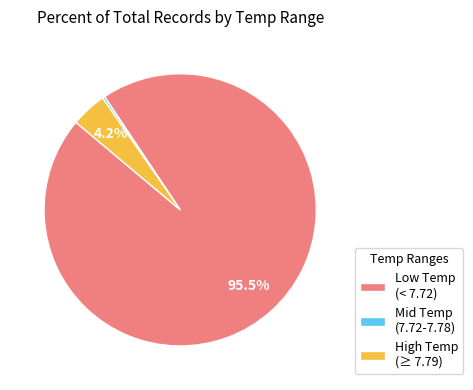

Between Low Temp (< 7.72) and Mid Temp (7.72-7.78), which is larger?

Low Temp (< 7.72)